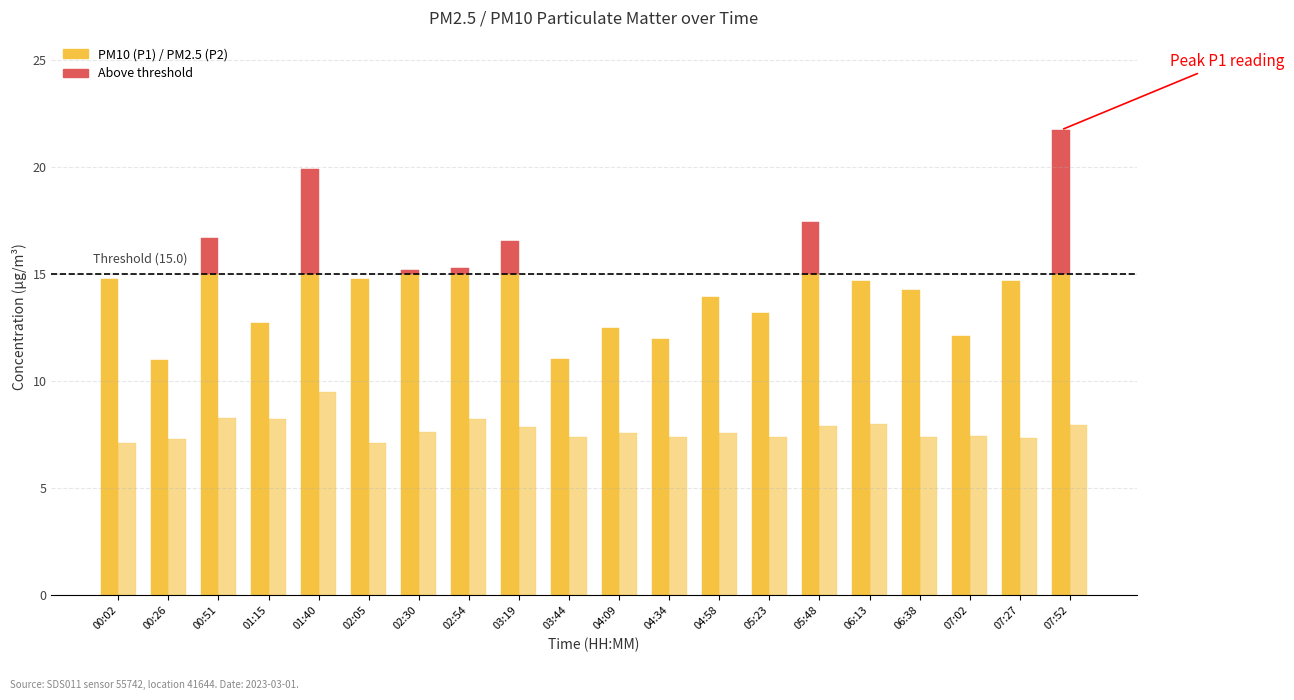

The value of P1 at 02:54 is 8.9. True or false?

False